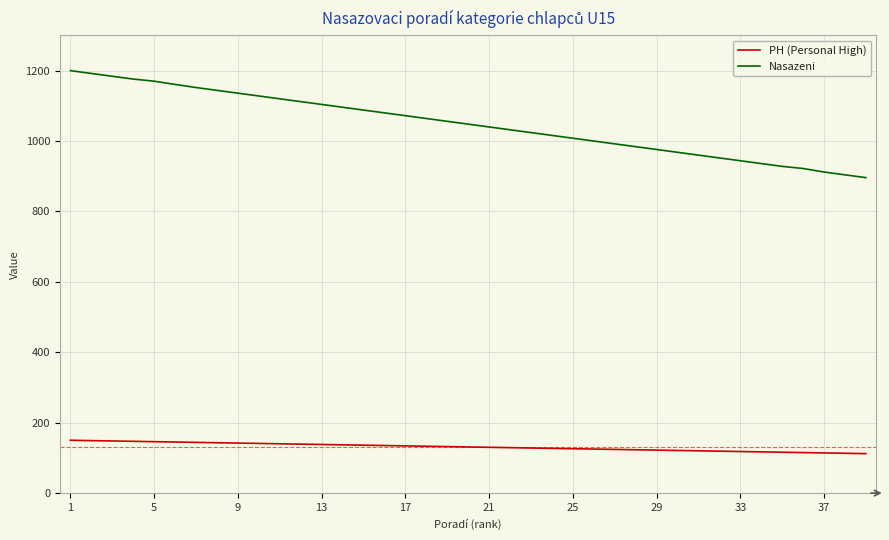

What is the sum of all Nasazeni values?

40876.8